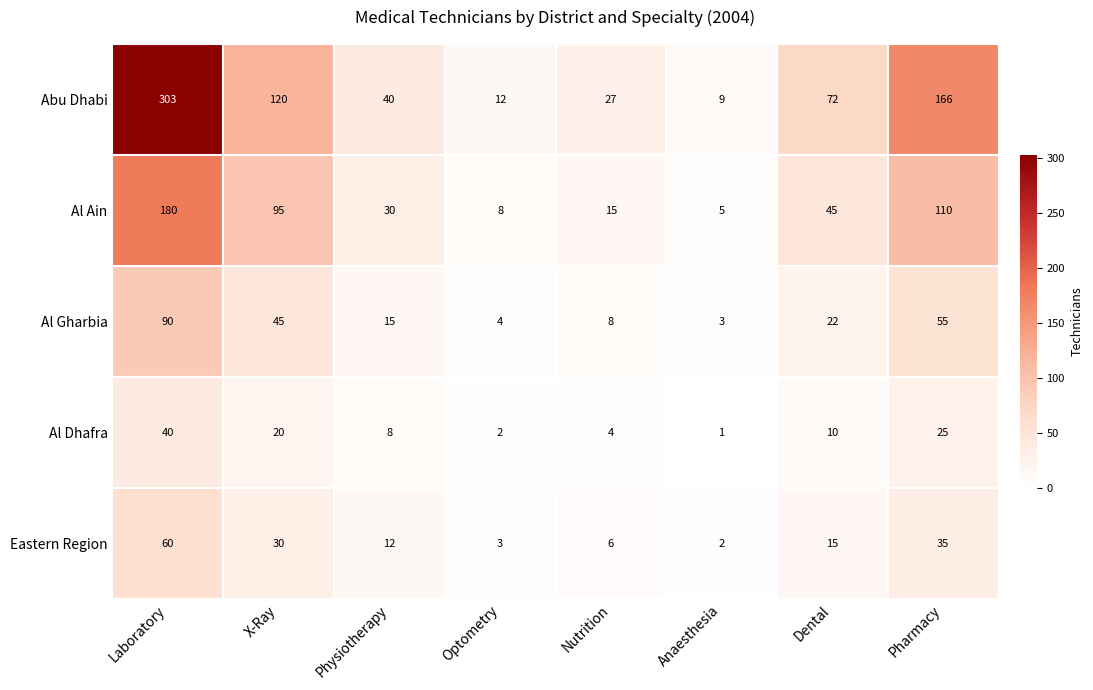

Count the number of categories in the chart.

8